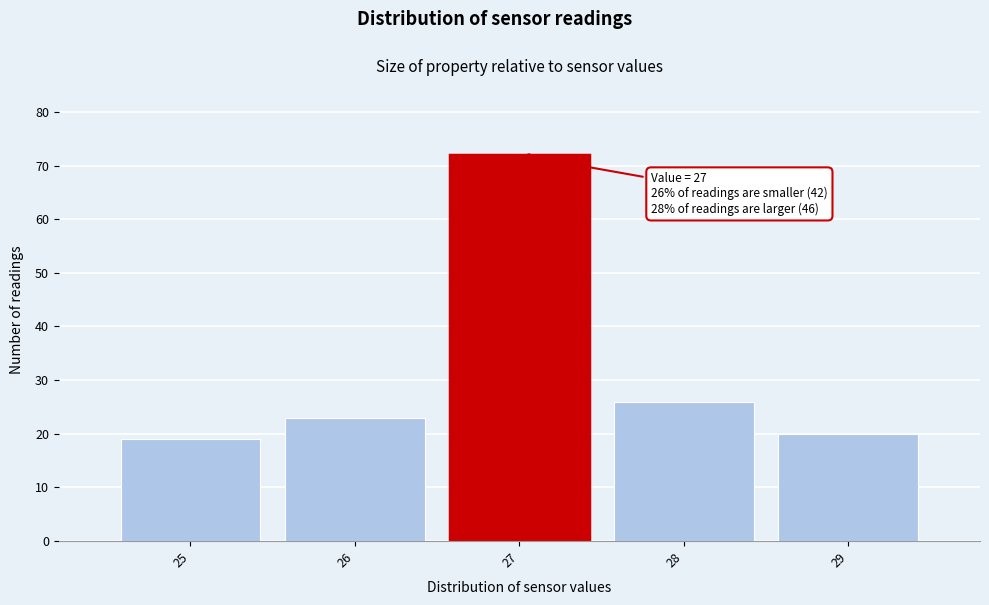

Which range on the x-axis has the tallest bar?

26.5 to 27.5